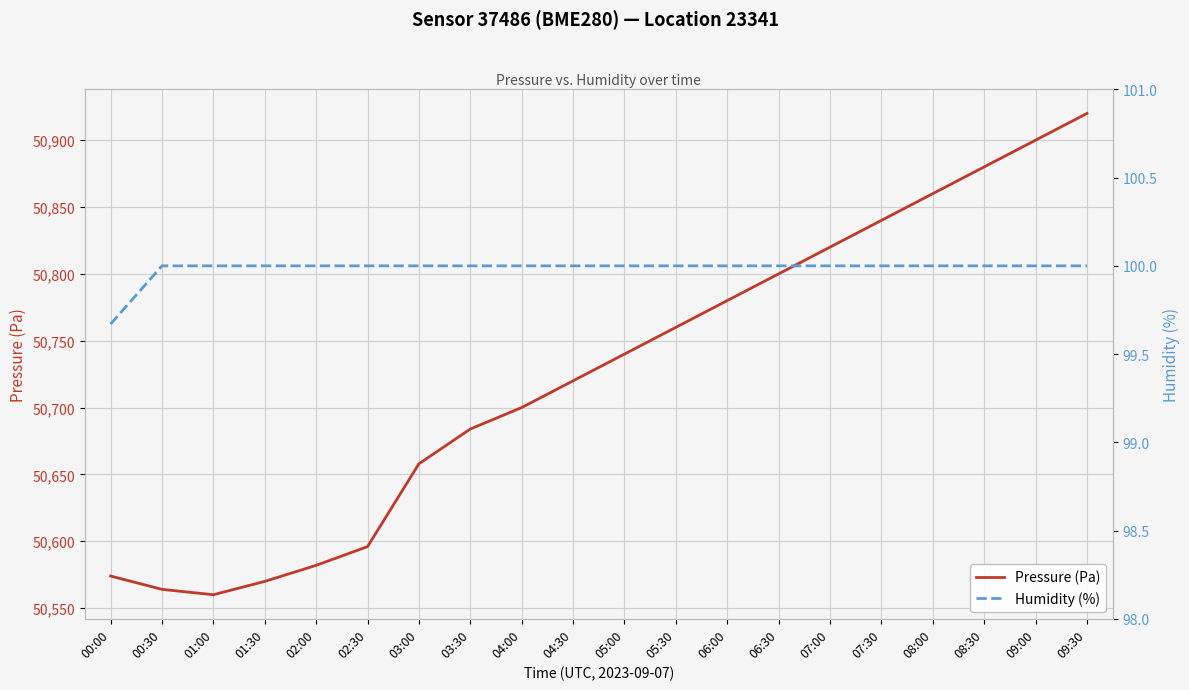

What is the greatest value displayed?

50920.0